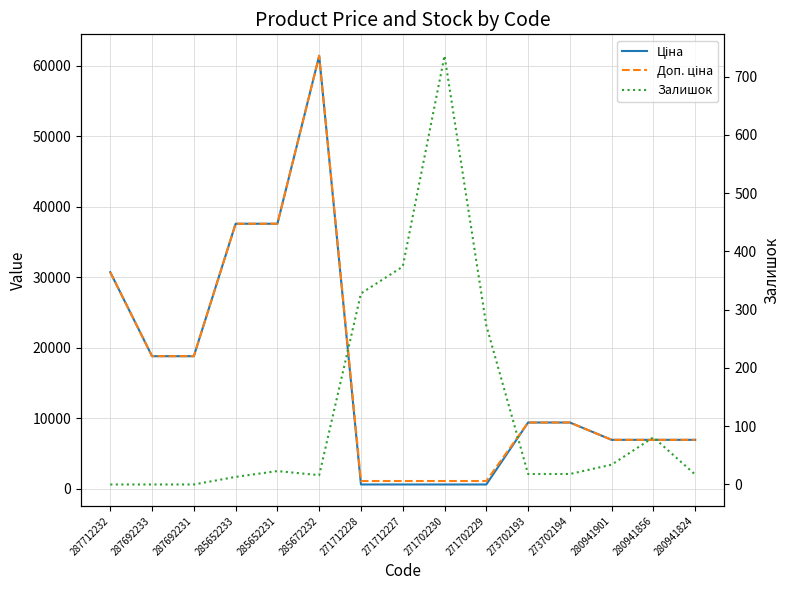

At which category does Доп. ціна reach its first local peak?

285672232